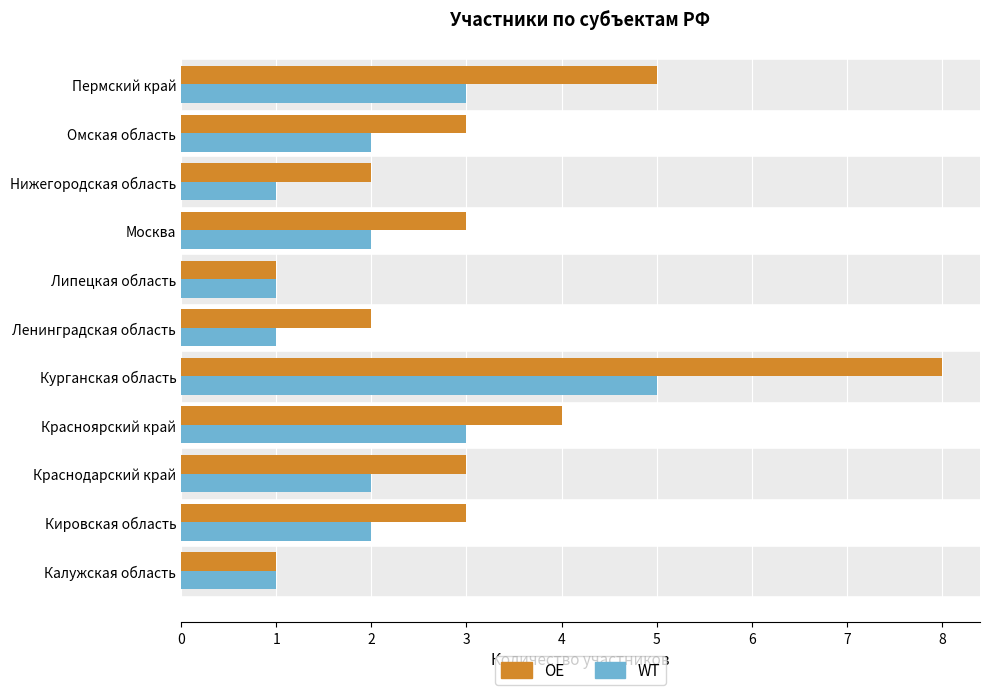

The value of WT at Красноярский край is 3. True or false?

True